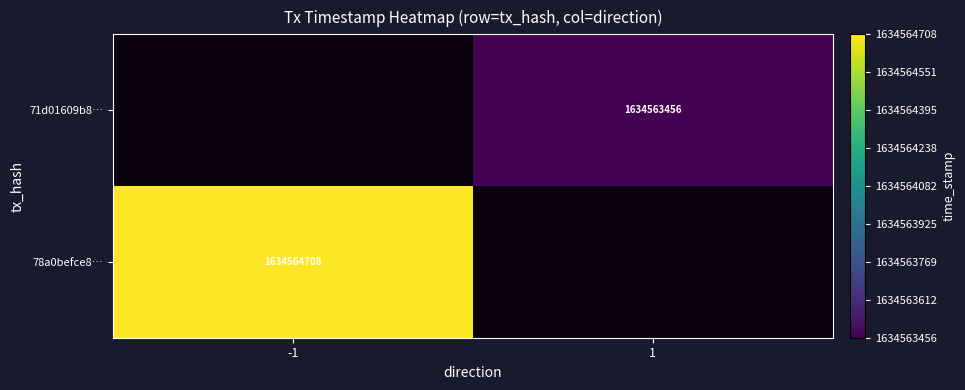

Which series has the largest total across all categories?

78a0befce8f240fc6a2815e980fabe0e9a728d4